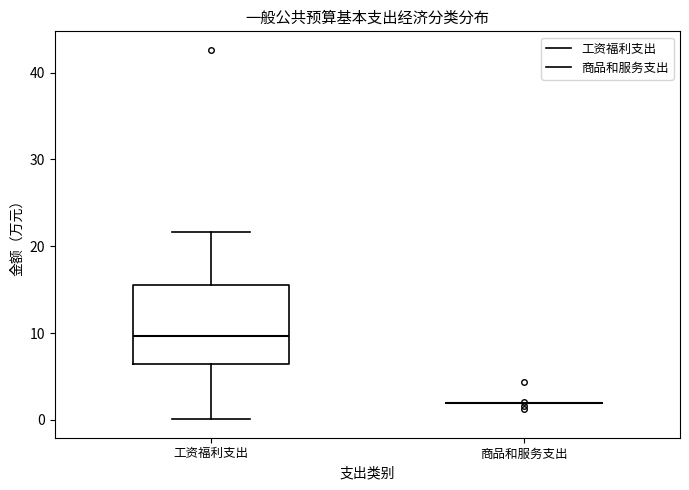

Which box is the tallest, from its lower edge to its upper edge?

工资福利支出